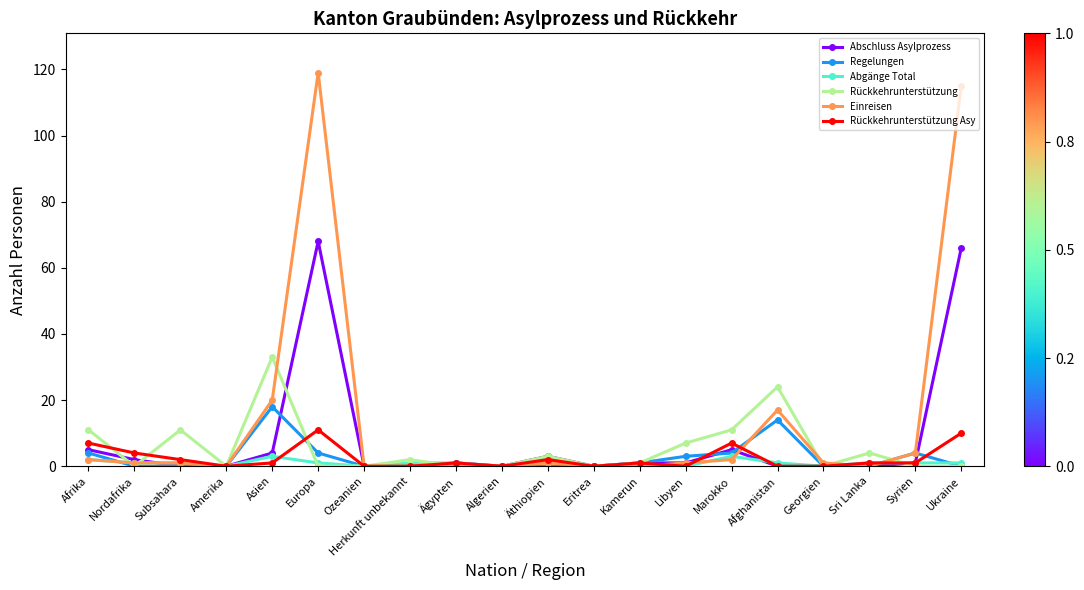

Which label corresponds to the largest value in the chart?

Europa